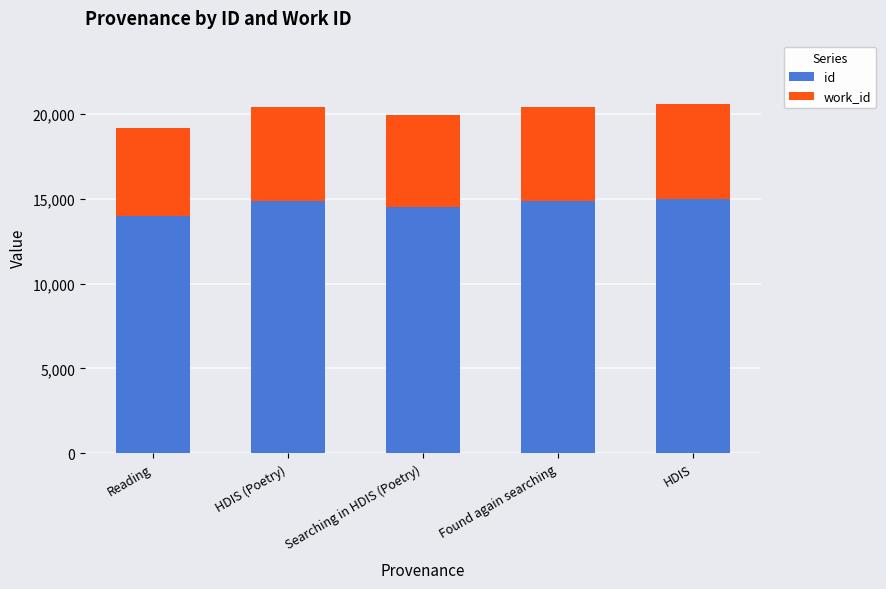

Does the chart contain any negative values?

No